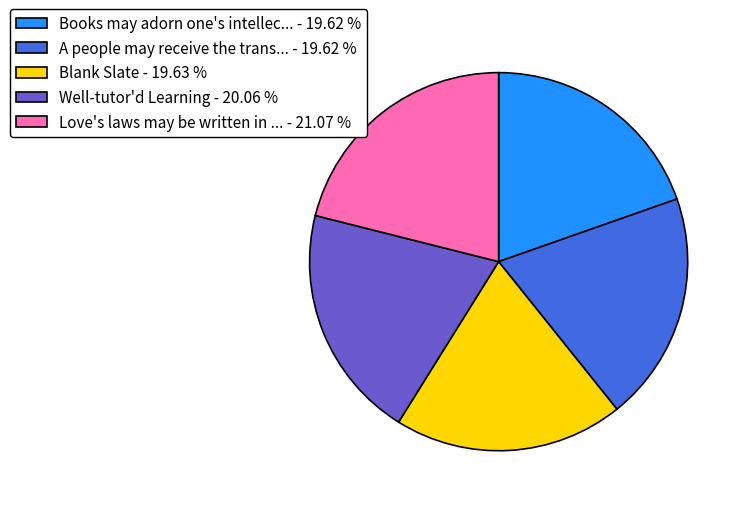

Is there a majority slice in this chart?

No